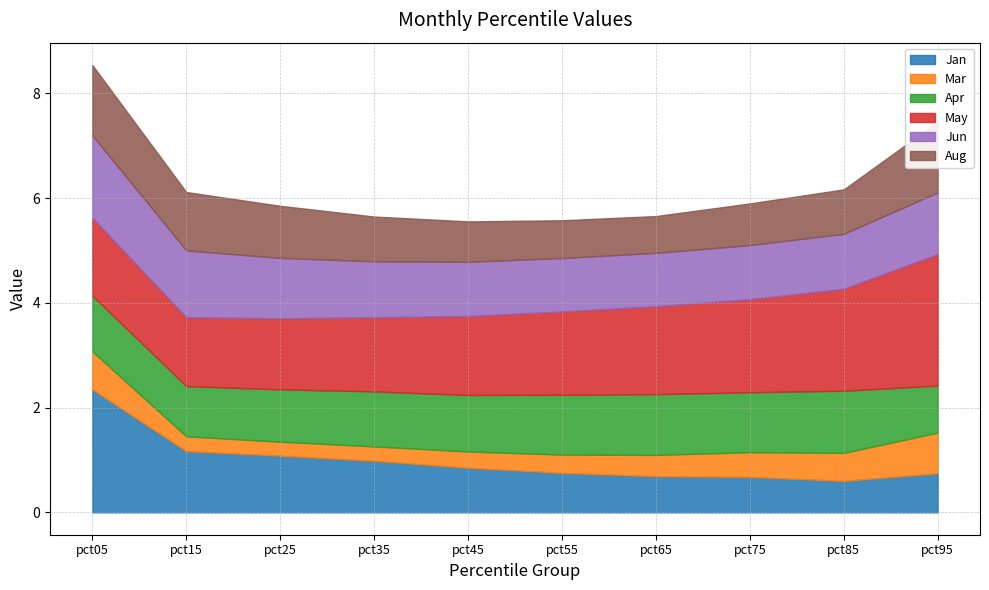

What are all the series names shown in the legend?

Jan, Mar, Apr, May, Jun, Aug